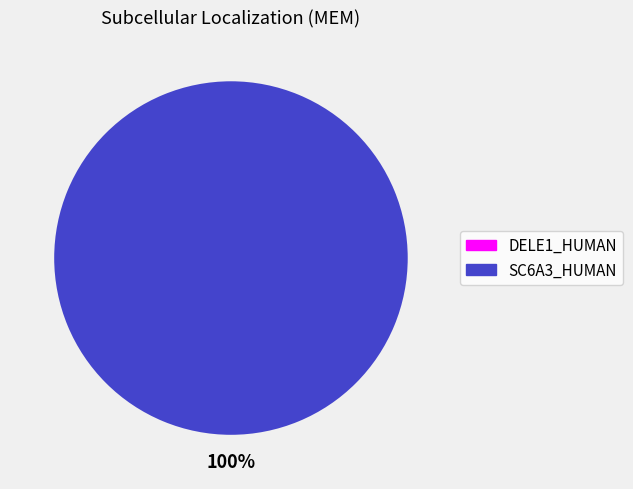

Count the number of slices in the pie.

2